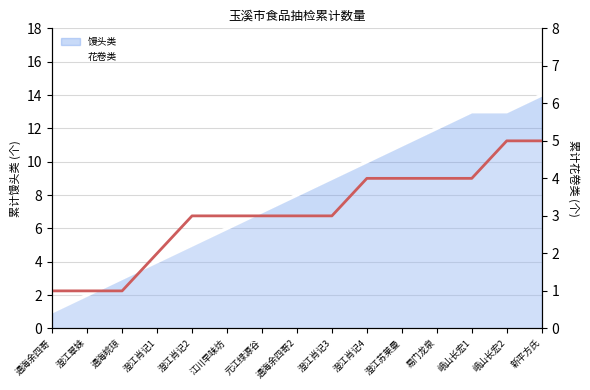

Reading right to left, extract all data points from this chart.

新平方氏=5	峨山长宏2=5	峨山长宏1=4	易门龙泉=4	澄江苏莱曼=4	澄江肖记4=4	澄江肖记3=3	通海余四哥2=3	元江绿源谷=3	江川早味坊=3	澄江肖记2=3	澄江肖记1=2	通海皖琼=1	澄江翠妹=1	通海余四哥=1